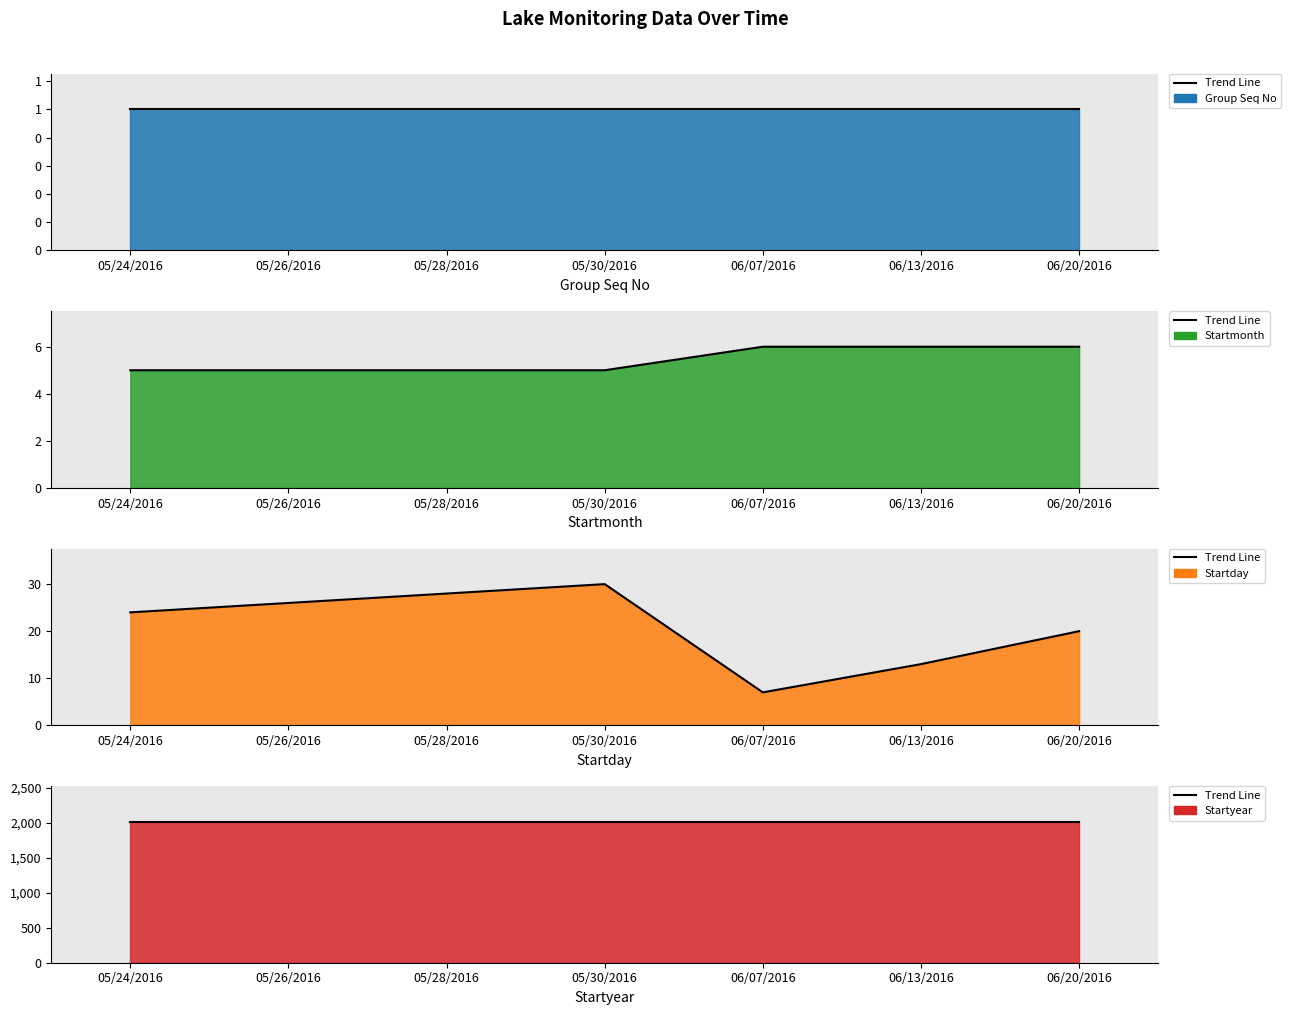

Where is the first local minimum for Startday?

06/07/2016